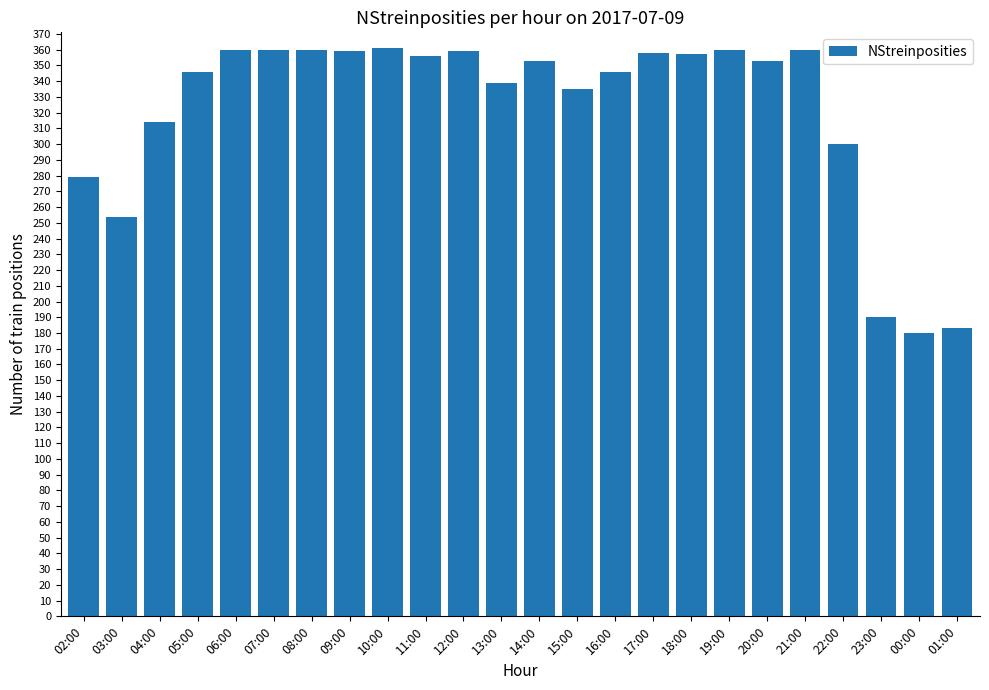

What is the value of the 4th bar from the left?

346